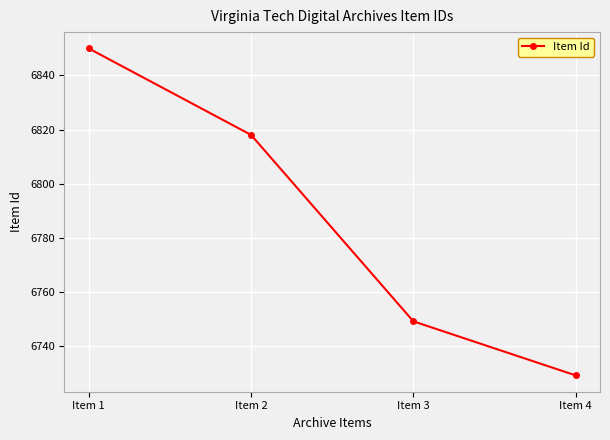

How many data points does each series have?

4